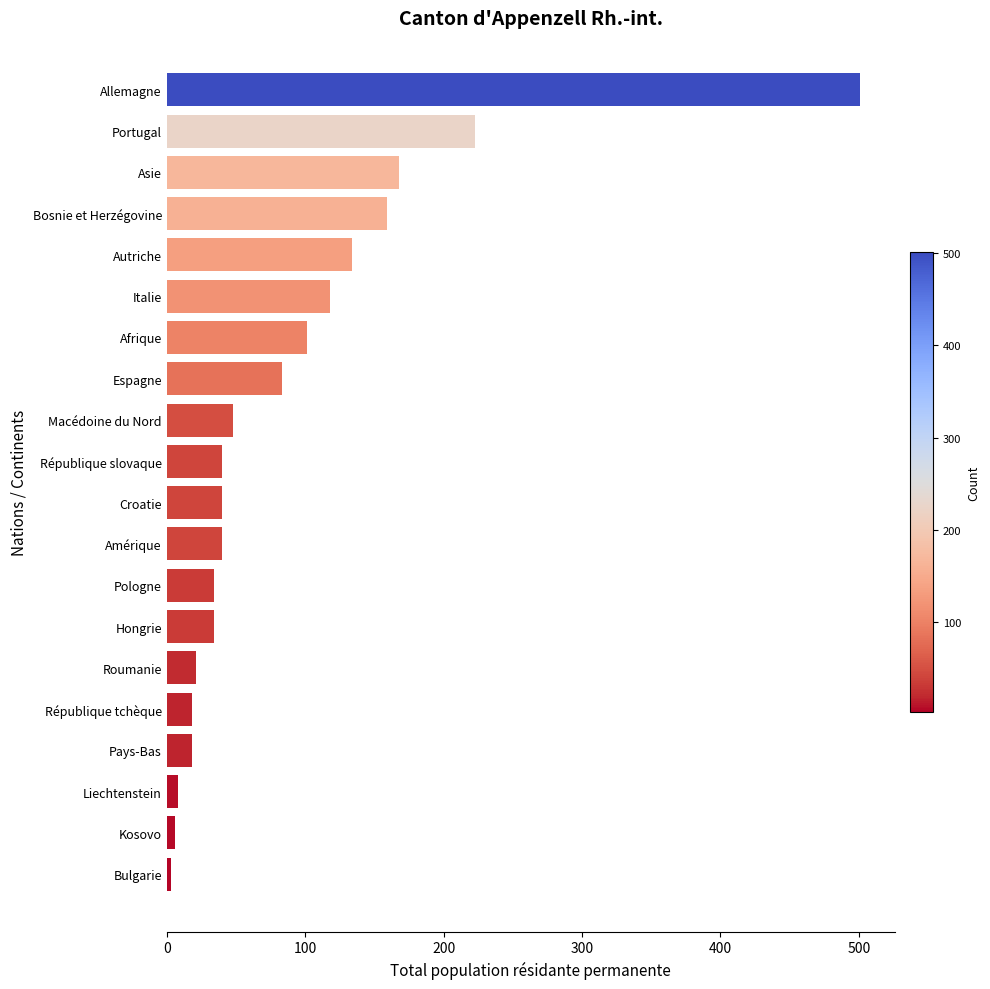

What is the greatest value displayed?

501